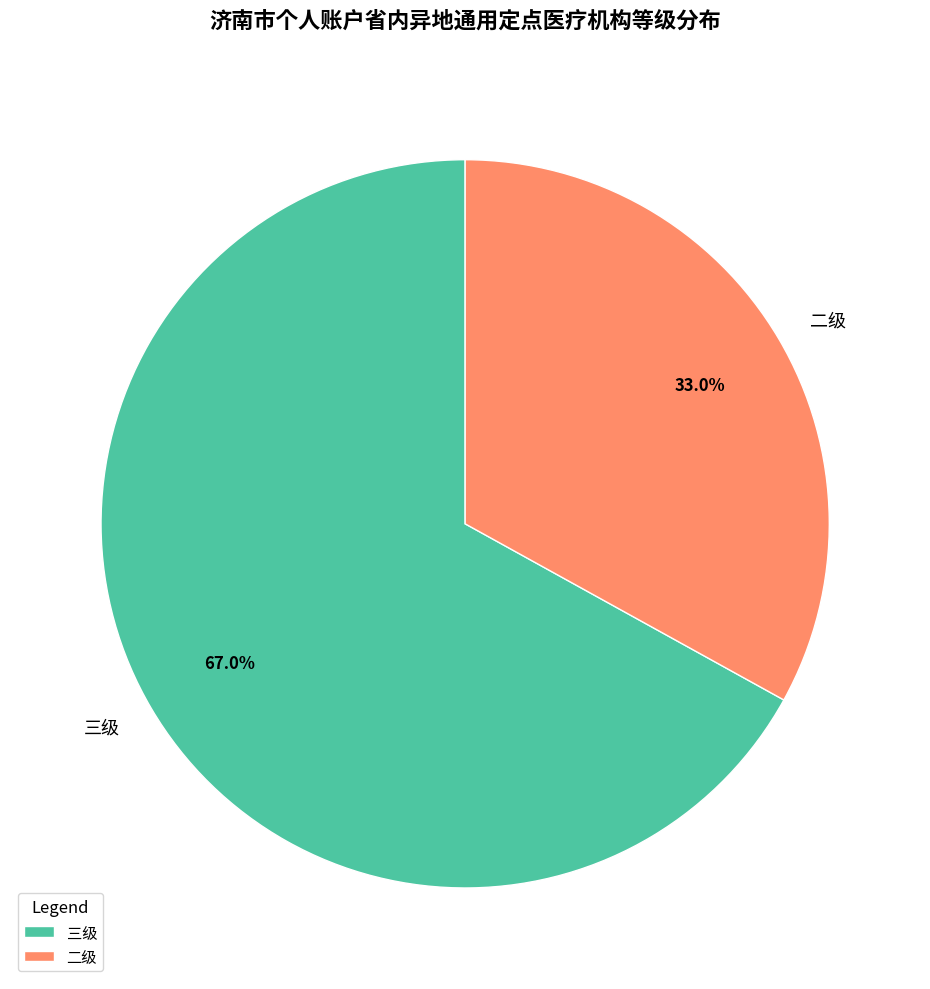

Is 三级 the majority of the pie?

Yes